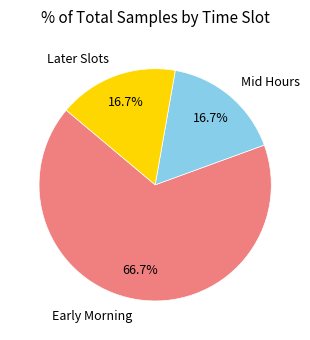

Does any single category account for the majority?

Yes